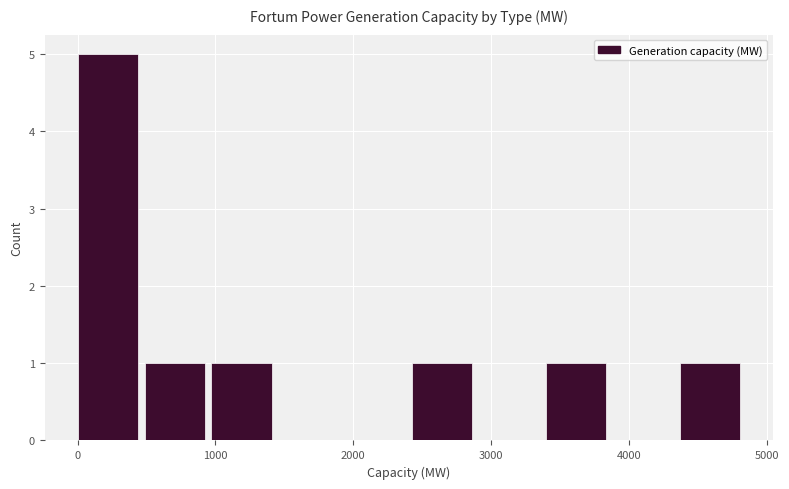

Which range on the x-axis has the tallest bar?

0 to 500